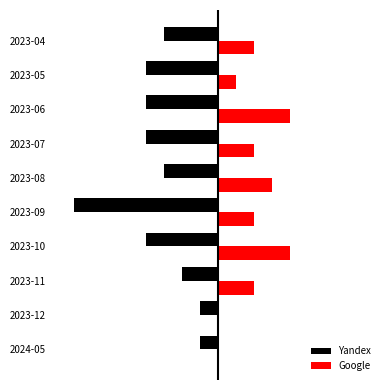

What are all the series names shown in the legend?

Yandex, Google